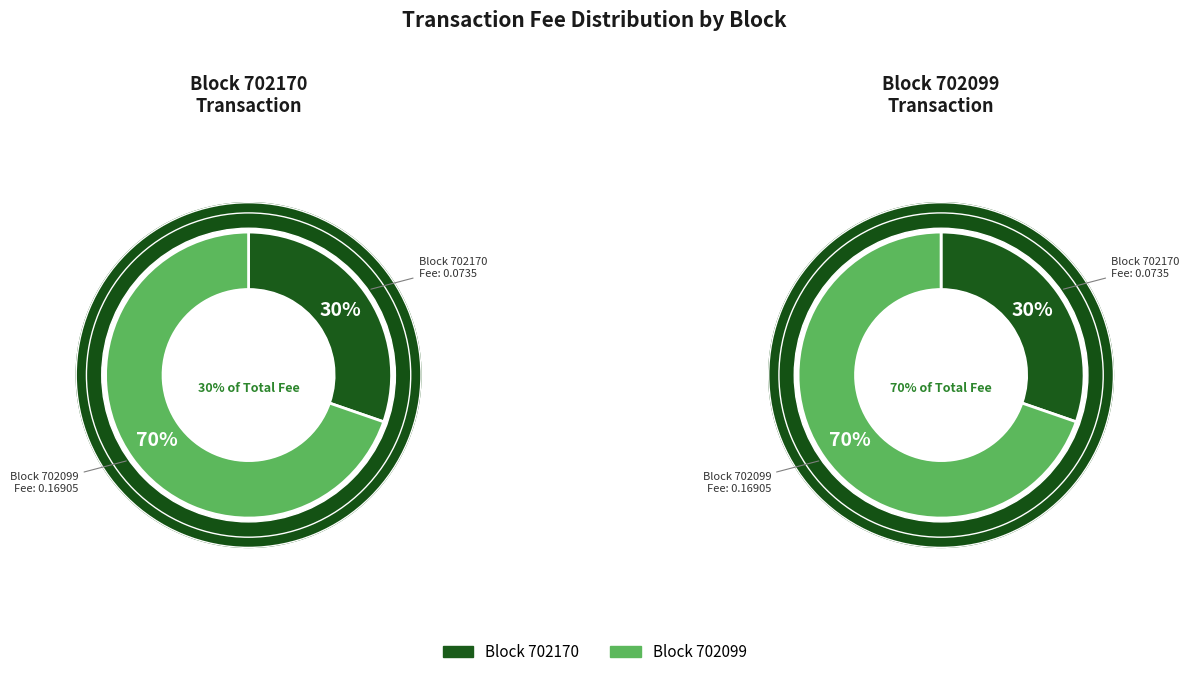

What is the majority slice?

702099